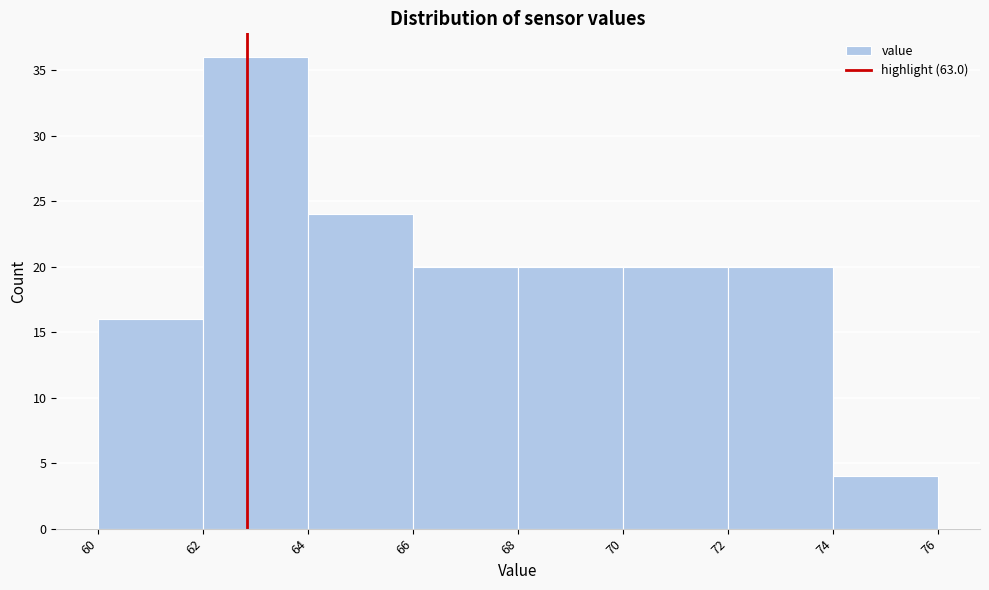

Over which range of the x-axis is the bar tallest?

62 to 64